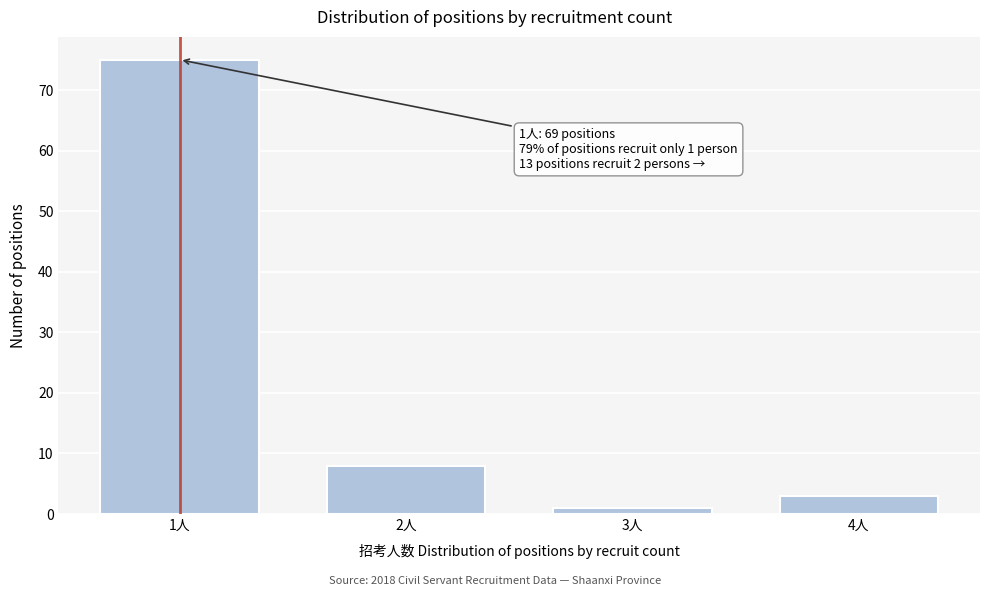

Reading right to left, transcribe all the data shown in this chart.

3	1	8	75